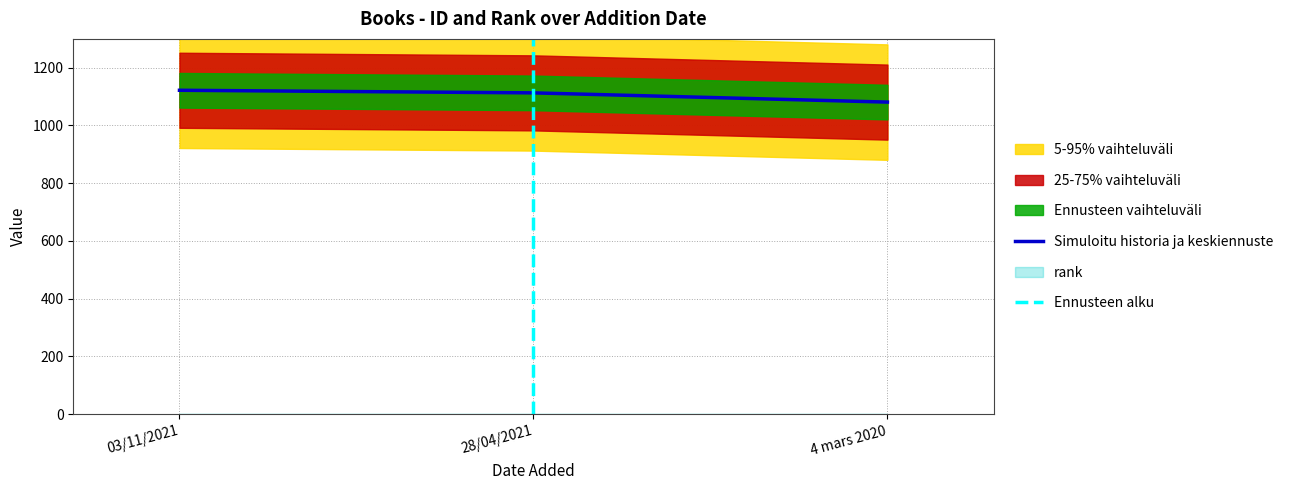

Does the chart have visible grid lines?

Yes